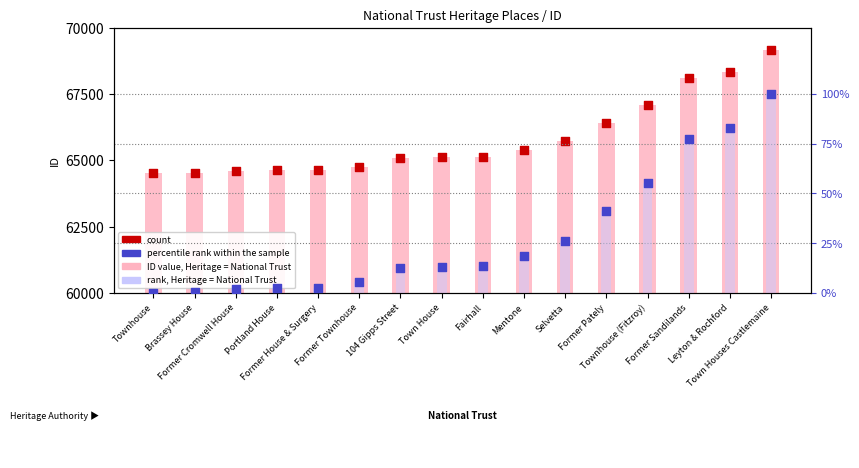

Which series reaches the maximum Y coordinate?

ID value